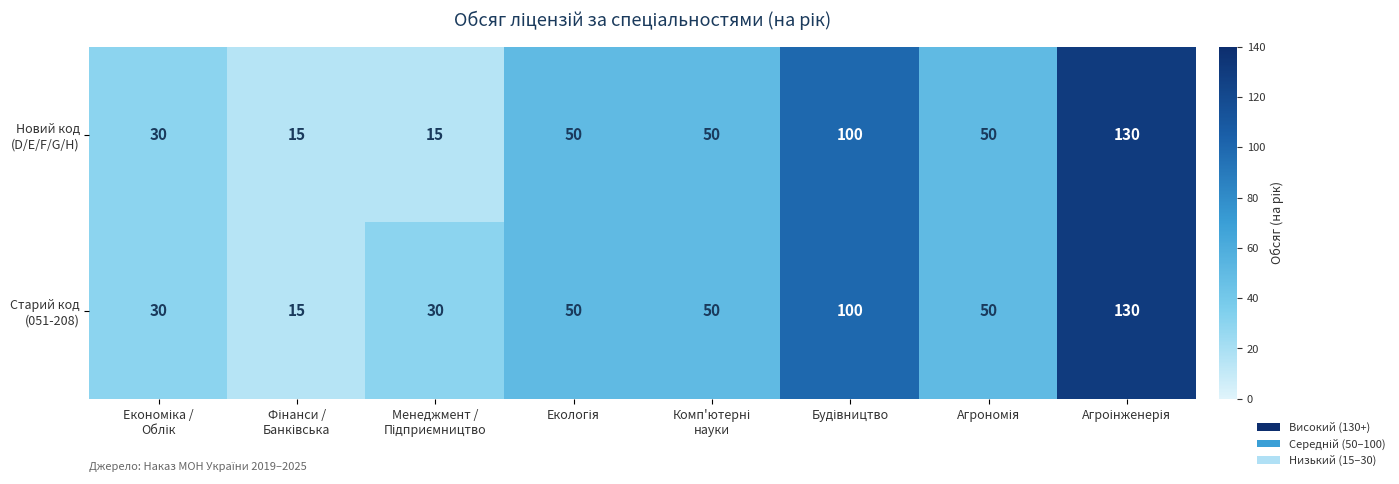

What is the smallest value displayed?

15